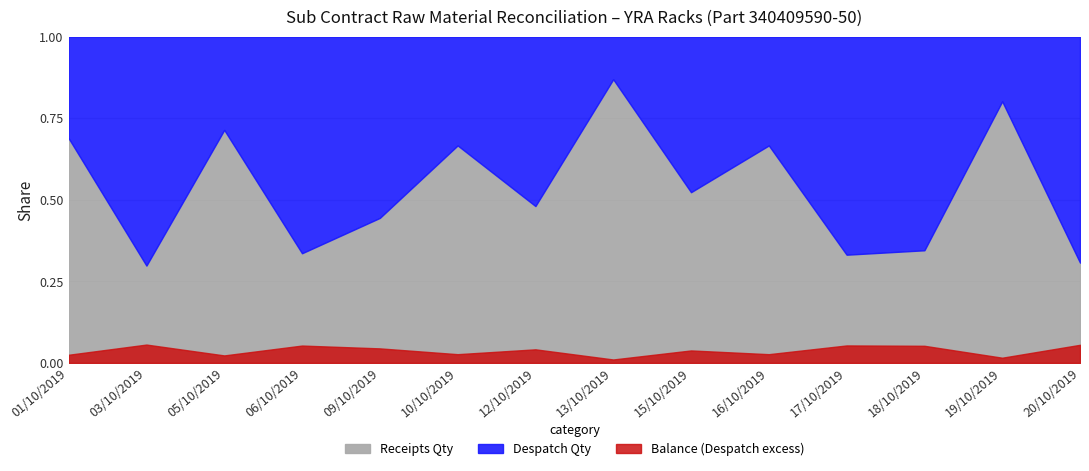

The Despatch Qty series shows 235 at 13/10/2019. True or false?

False